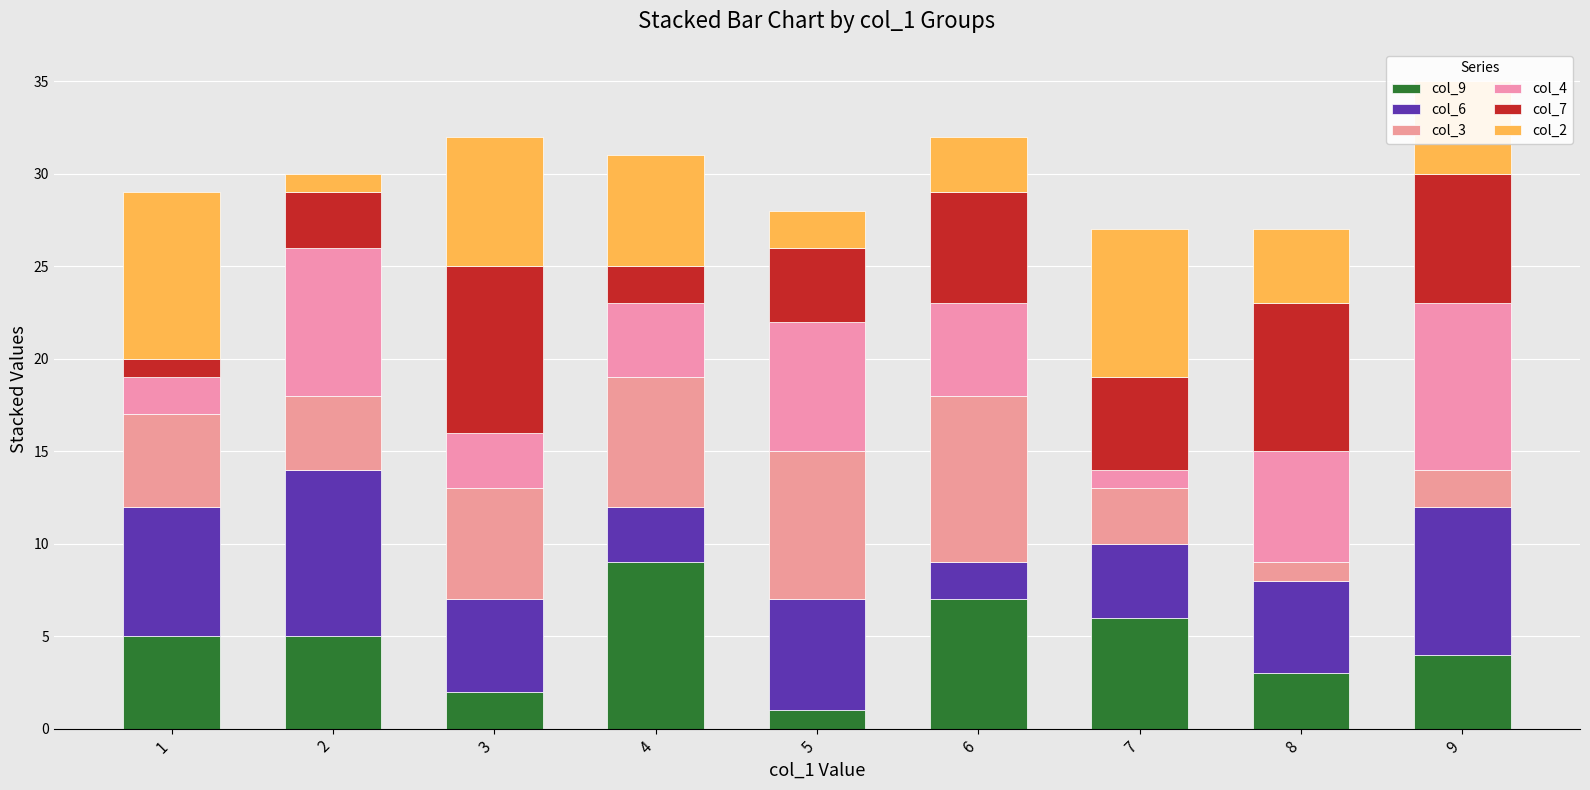

Count the col_3 values in the range 3 to 7.

5